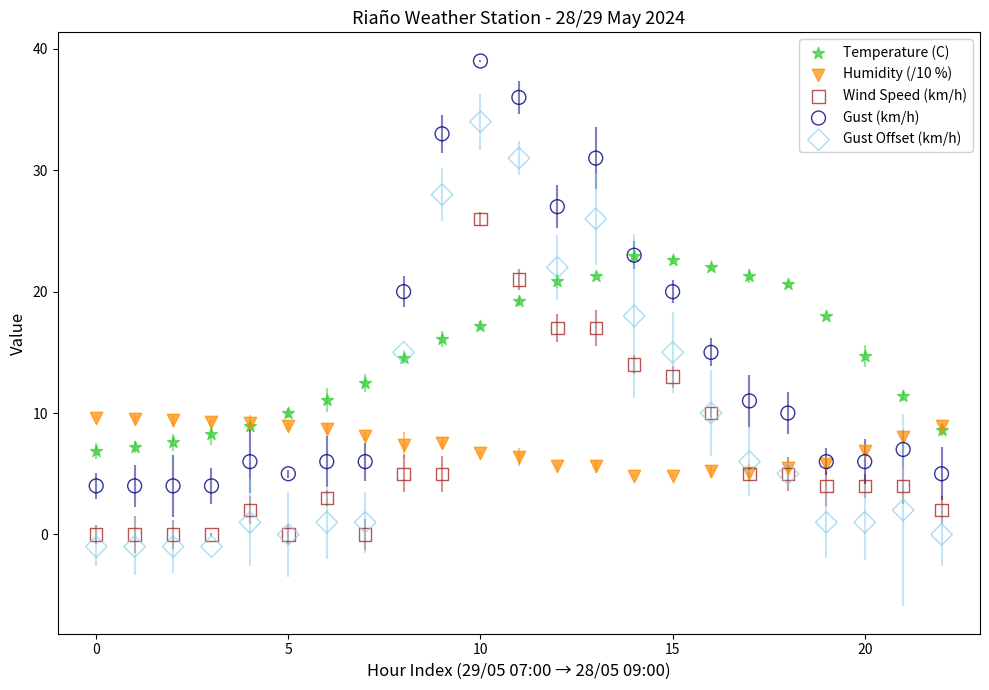

What are all the series names shown in the legend?

Temperature (C), Humidity (/10 %), Wind Speed (km/h), Gust (km/h), Gust Offset (km/h)